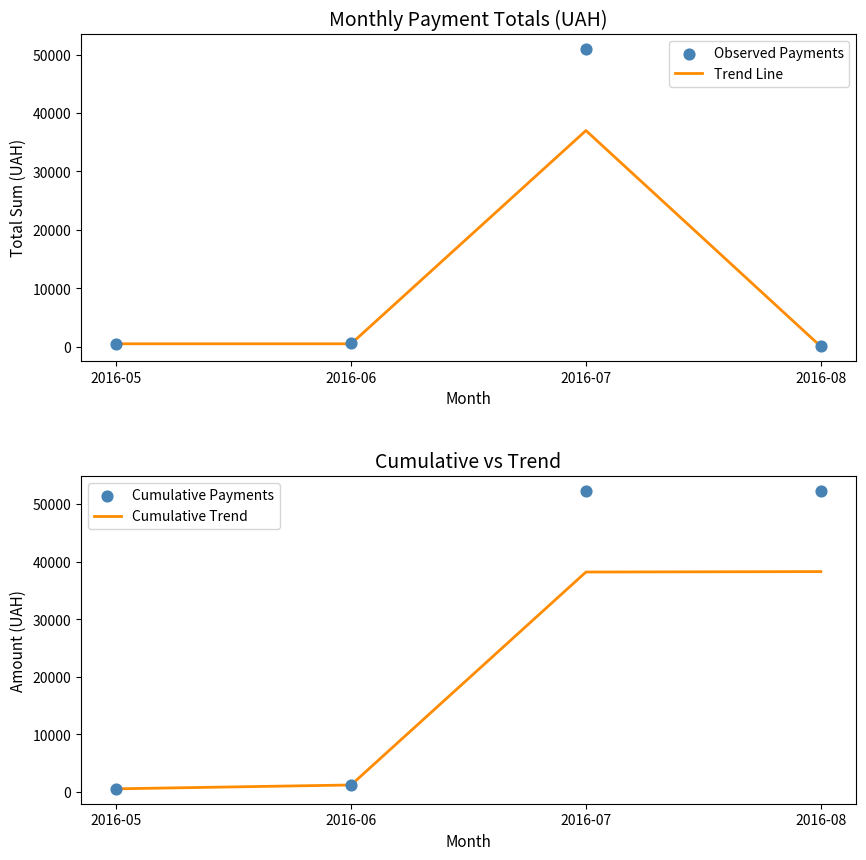

What are all the series names shown in the legend?

Trend Line, Observed Payments, Cumulative Trend, Cumulative Payments